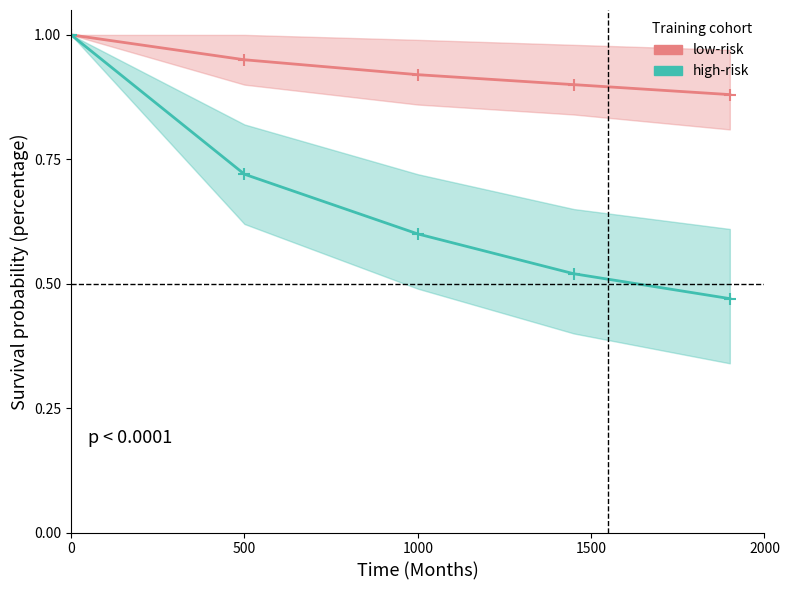

At how many categories does at least one series exceed 0?

5